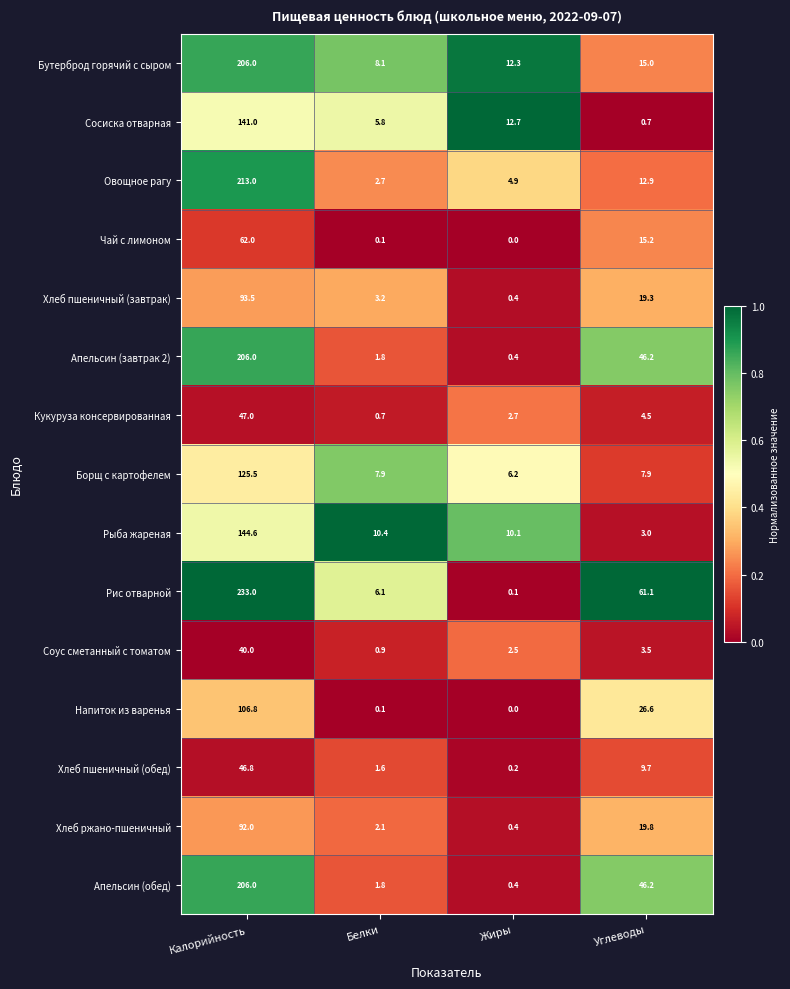

At which category does the chart reach its peak across all series?

Калорийность